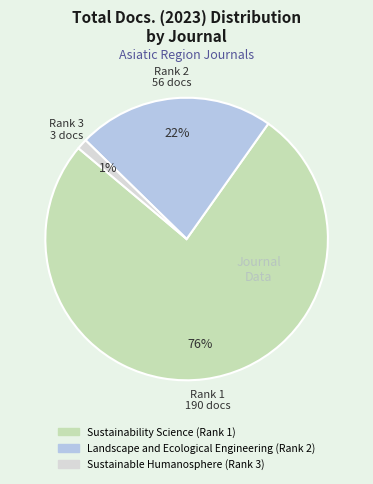

To the nearest percent, what percentage of the pie is Sustainable Humanosphere (Rank 3)?

1%